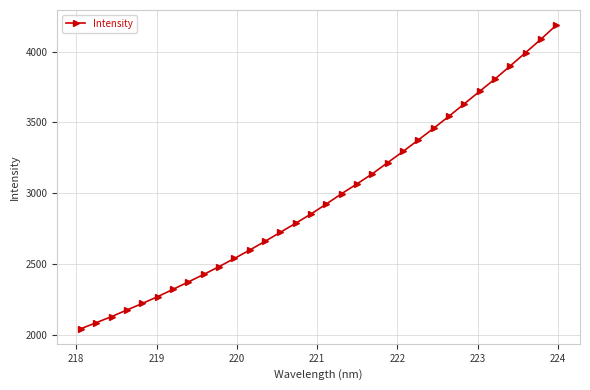

What is the maximum value shown in the chart?

4185.8